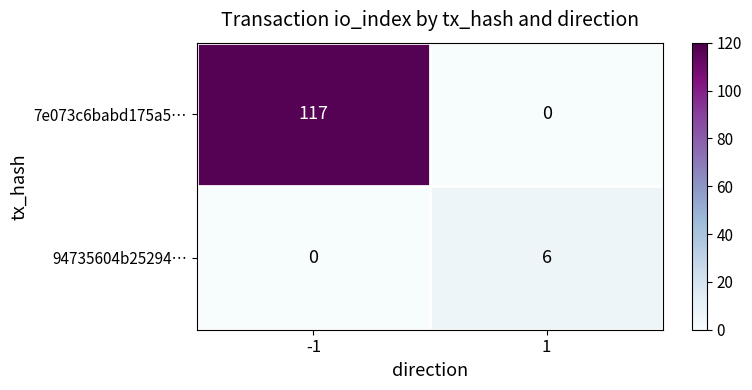

Reading right to left, list all the values displayed in this chart.

7e073c6babd175a5…: 1=0	-1=117
94735604b25294…: 1=6	-1=0